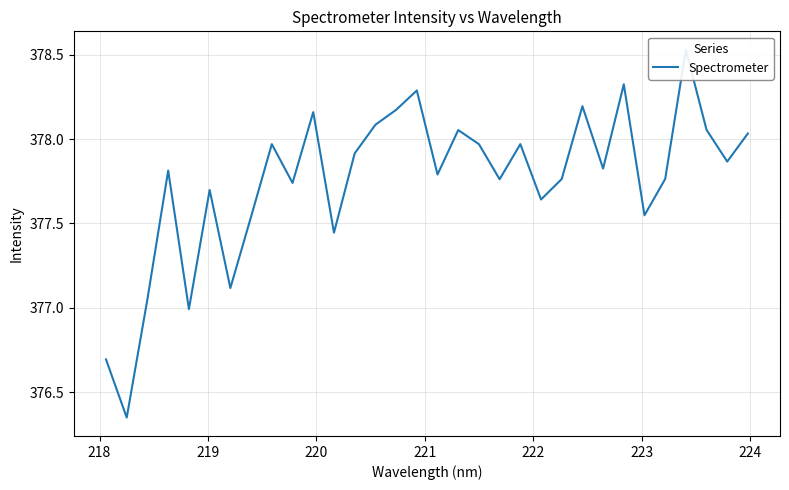

Is it true that the value at 222 is 577.0?

False